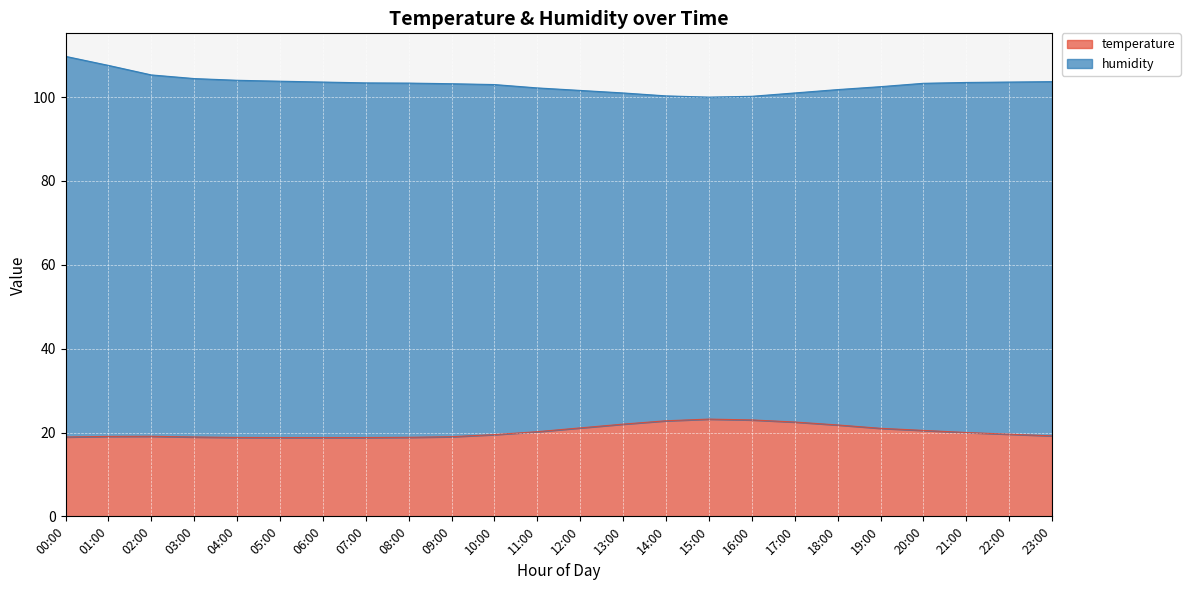

What is the ratio of the value at 10:00 to the value at 09:00?

1.0